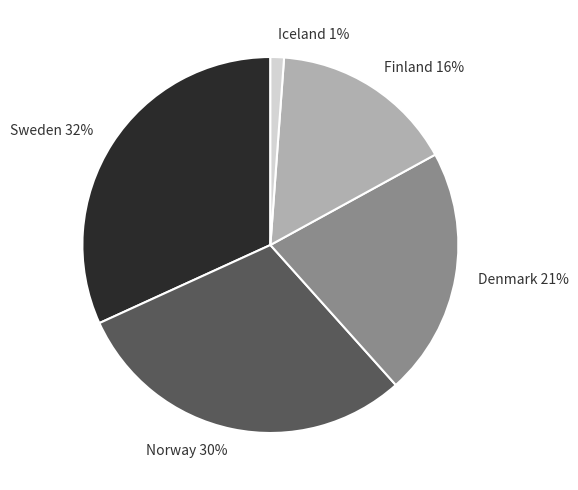

To the nearest percent, what percentage of the pie is Finland?

16%